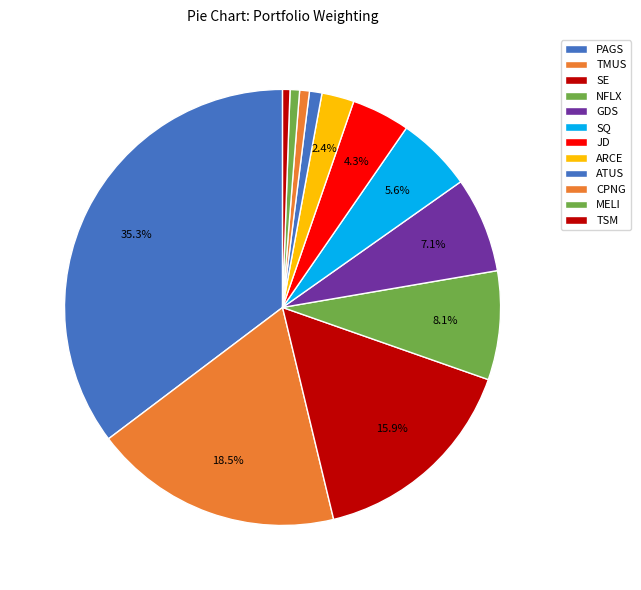

Count the number of slices in the pie.

12